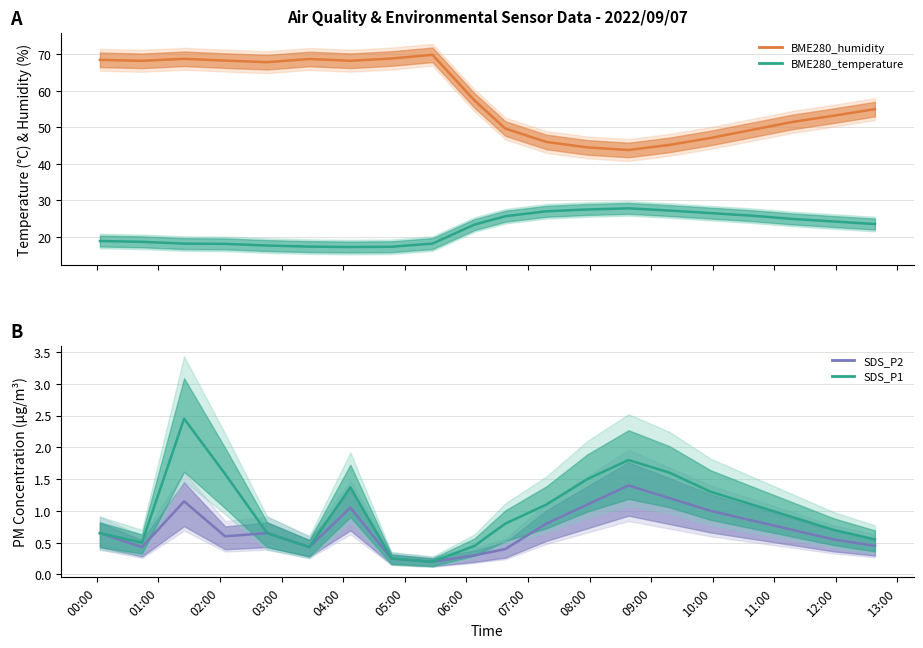

What position from the left is 09:00?

10